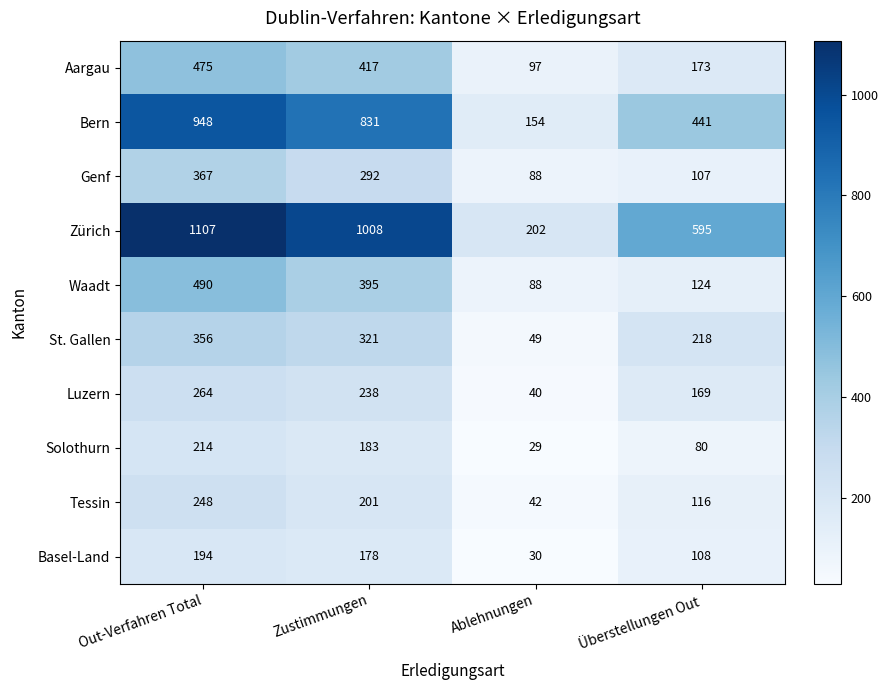

Where is Solothurn nearest to the value 121?

Überstellungen Out